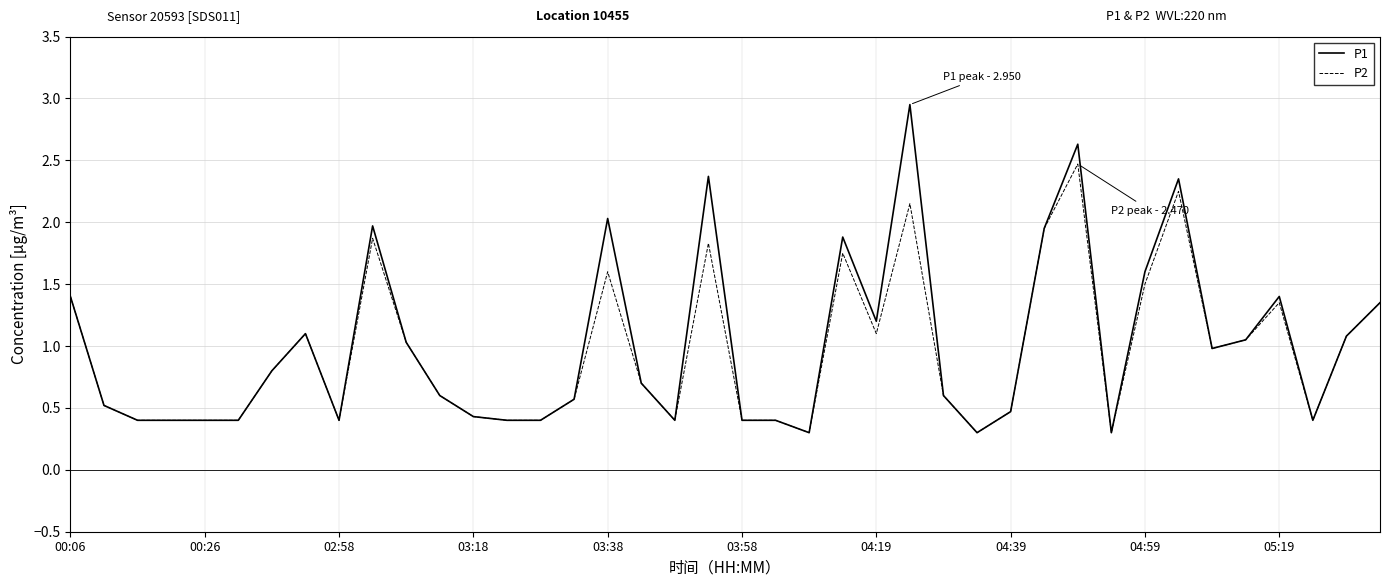

Rank the series by their maximum value, from highest to lowest.

P1, P2